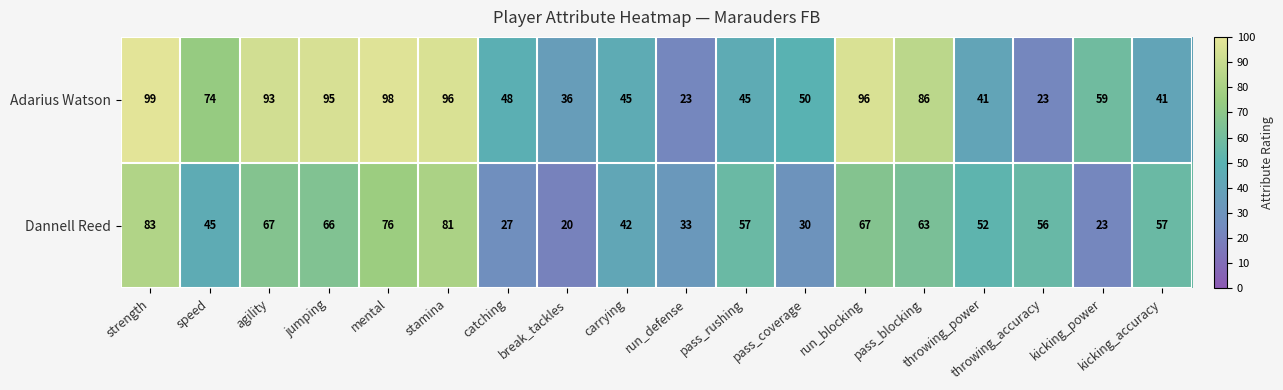

What is the sum of all Dannell Reed values?

945